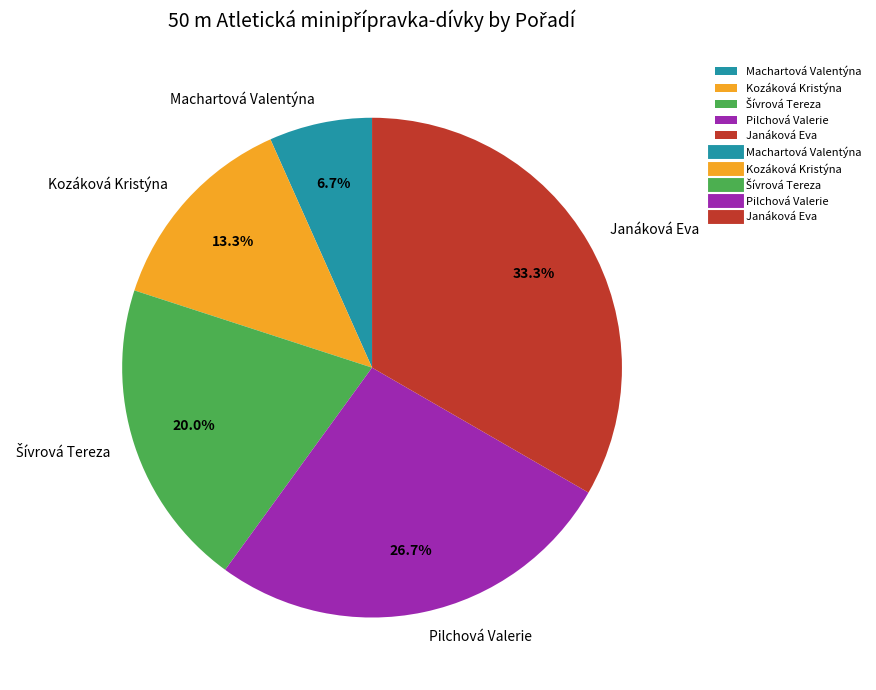

Which slice is the largest?

Janáková Eva